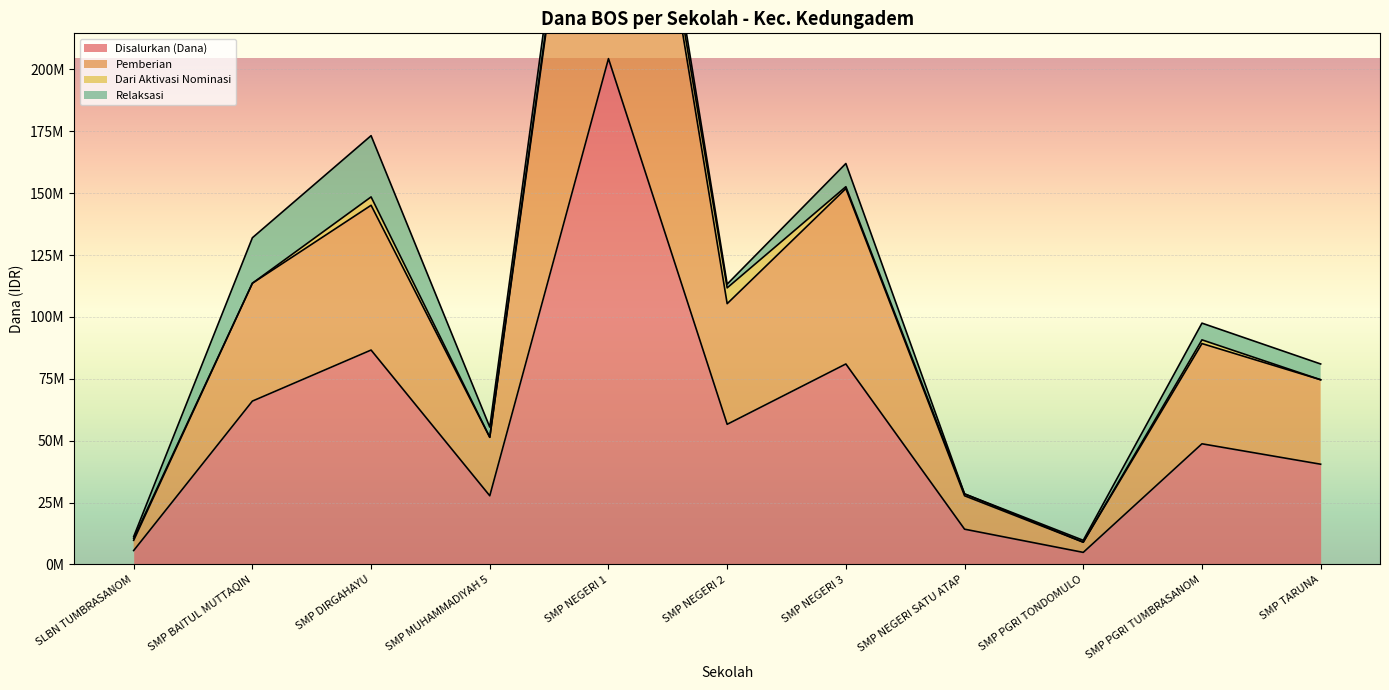

Count the number of categories in the chart.

11